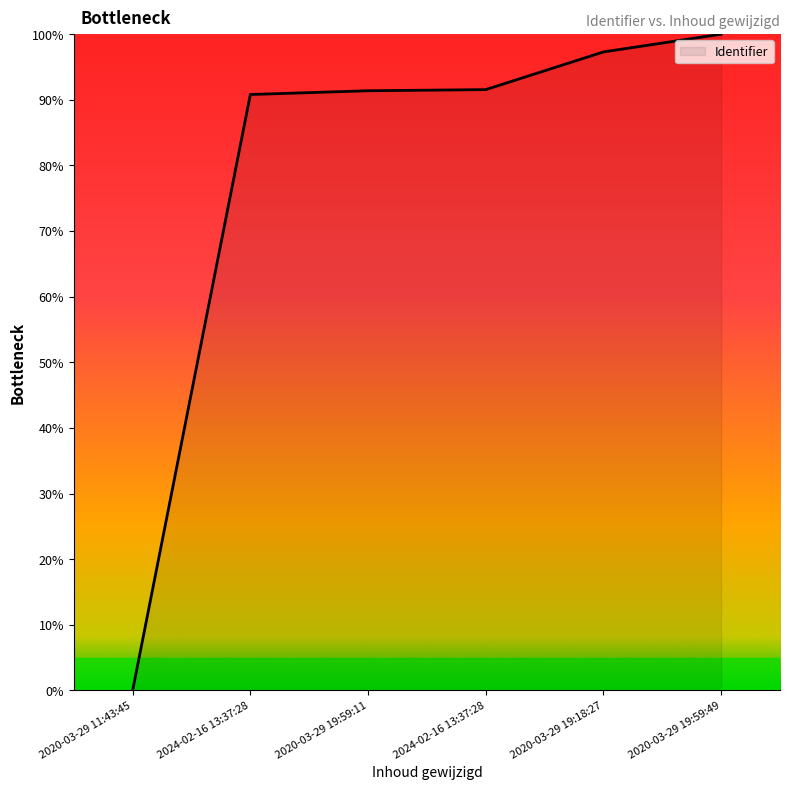

What is the greatest value displayed?

100.0